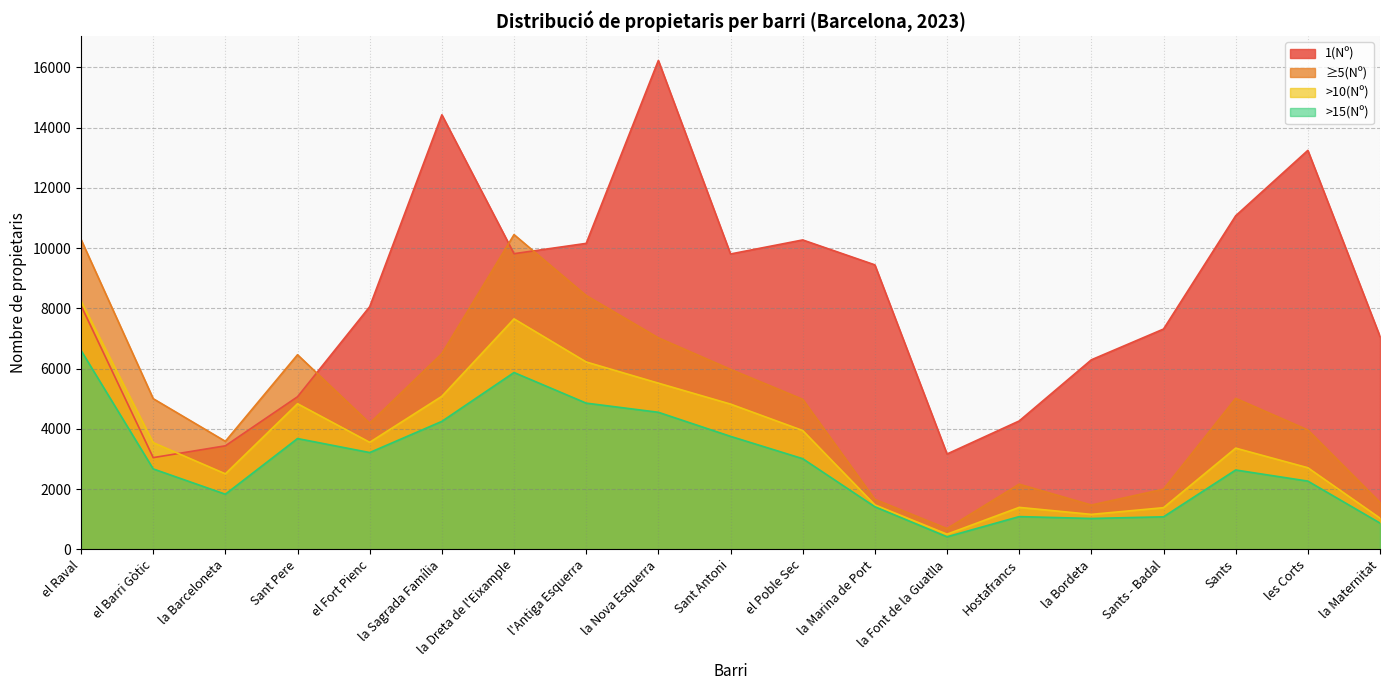

Reading left to right, list all the values displayed in this chart.

1(Nº): el Raval=8089	el Barri Gòtic=3042	la Barceloneta=3434	Sant Pere=5063	el Fort Pienc=8052	la Sagrada Família=14422	la Dreta de l'Eixample=9812	l'Antiga Esquerra=10154	la Nova Esquerra=16226	Sant Antoni=9802	el Poble Sec=10268	la Marina de Port=9441	la Font de la Guatlla=3162	Hostafrancs=4259	la Bordeta=6289	Sants - Badal=7310	Sants=11070	les Corts=13241	la Maternitat=7062
≥5(Nº): el Raval=10283	el Barri Gòtic=4999	la Barceloneta=3583	Sant Pere=6457	el Fort Pienc=4185	la Sagrada Família=6494	la Dreta de l'Eixample=10445	l'Antiga Esquerra=8423	la Nova Esquerra=7019	Sant Antoni=5972	el Poble Sec=4978	la Marina de Port=1658	la Font de la Guatlla=686	Hostafrancs=2160	la Bordeta=1468	Sants - Badal=1994	Sants=5009	les Corts=3961	la Maternitat=1556
>10(Nº): el Raval=8242	el Barri Gòtic=3539	la Barceloneta=2504	Sant Pere=4831	el Fort Pienc=3550	la Sagrada Família=5077	la Dreta de l'Eixample=7648	l'Antiga Esquerra=6217	la Nova Esquerra=5514	Sant Antoni=4819	el Poble Sec=3942	la Marina de Port=1473	la Font de la Guatlla=500	Hostafrancs=1390	la Bordeta=1158	Sants - Badal=1380	Sants=3357	les Corts=2706	la Maternitat=1032
>15(Nº): el Raval=6600	el Barri Gòtic=2667	la Barceloneta=1827	Sant Pere=3675	el Fort Pienc=3210	la Sagrada Família=4245	la Dreta de l'Eixample=5867	l'Antiga Esquerra=4851	la Nova Esquerra=4547	Sant Antoni=3748	el Poble Sec=3007	la Marina de Port=1411	la Font de la Guatlla=414	Hostafrancs=1084	la Bordeta=1022	Sants - Badal=1077	Sants=2631	les Corts=2262	la Maternitat=869